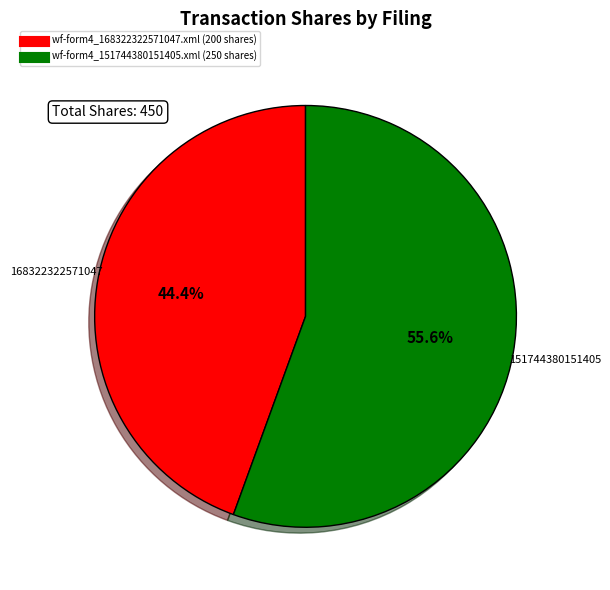

How much of the chart is everything except wf-form4_168322322571047.xml?

55.6%